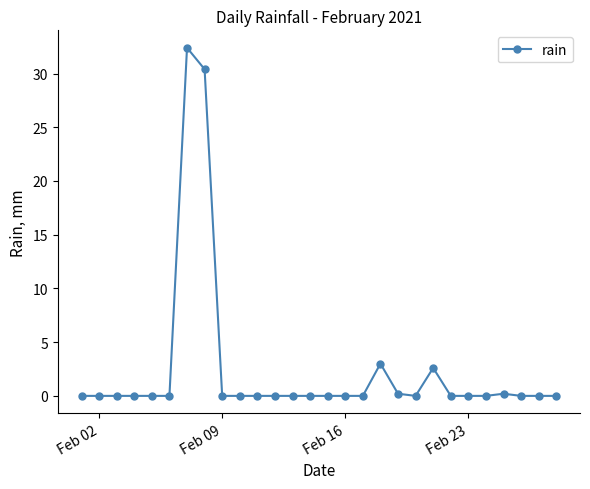

What is the difference between the maximum and minimum values?

32.4